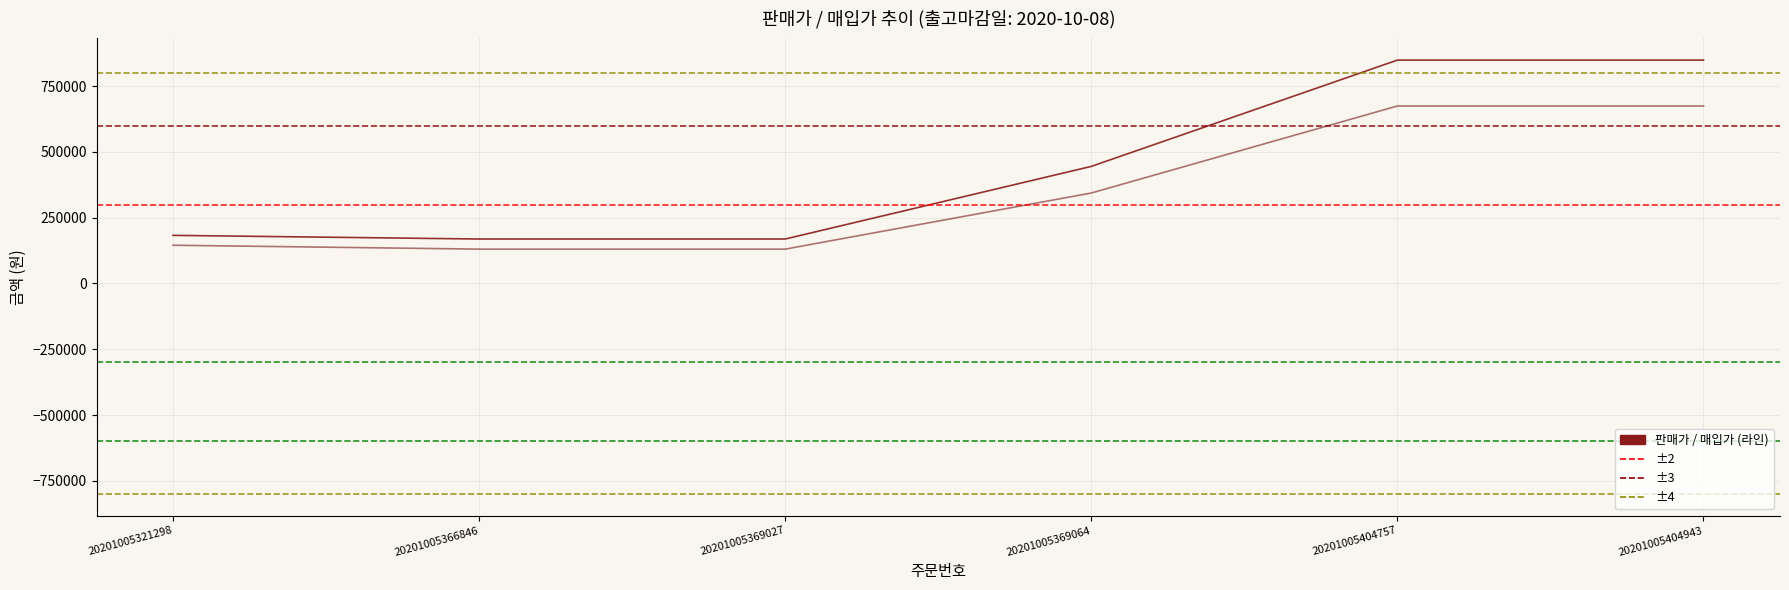

True or false: 매입가 and 판매가 cross at least once.

False